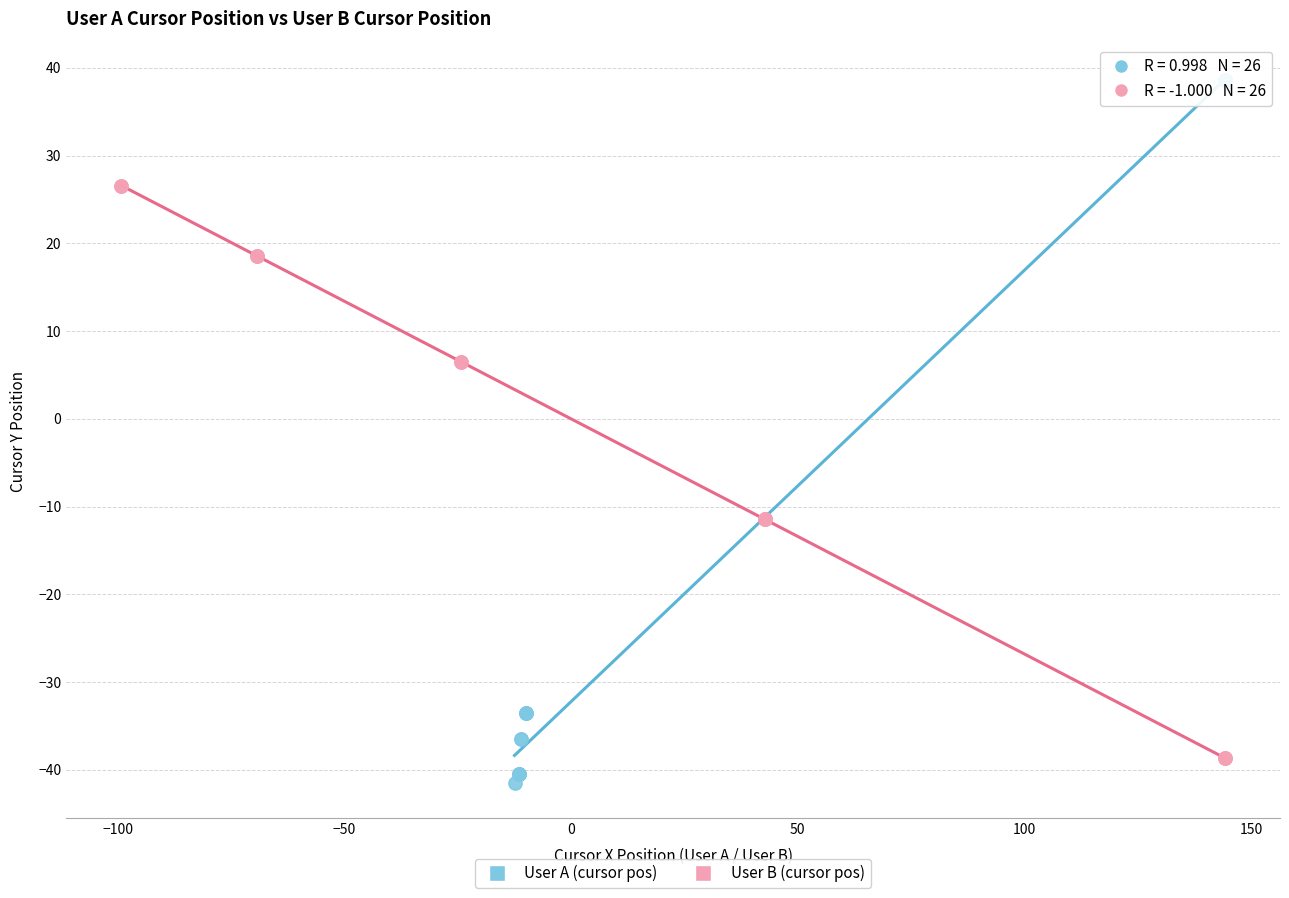

What are all the series names shown in the legend?

User A (cursor pos), User B (cursor pos)